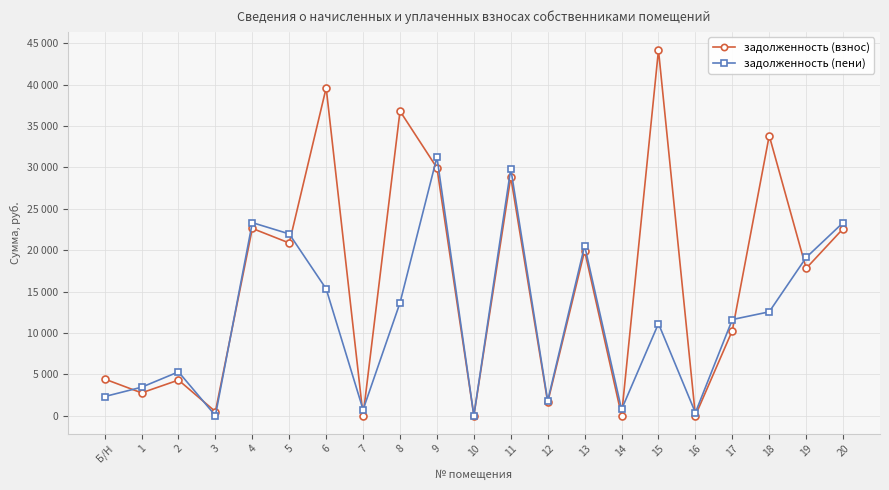

What is the average value of the задолженность (пени) series?

11820.1